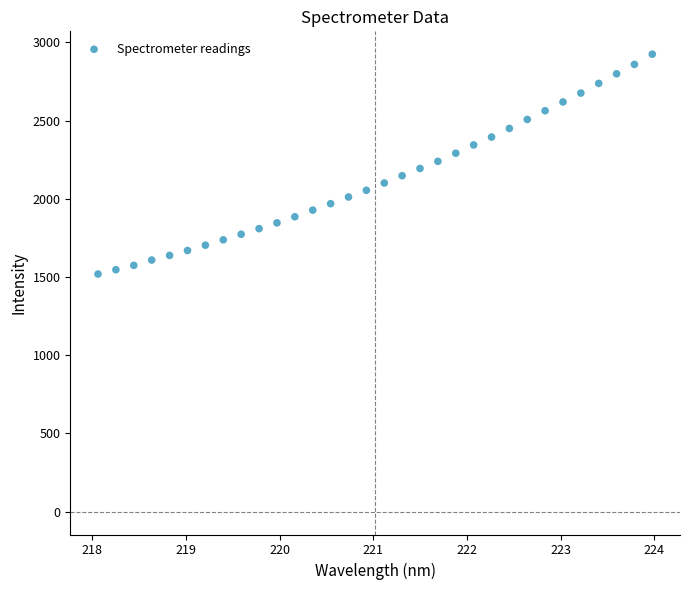

What is the range of Y values (max minus min)?

1405.3